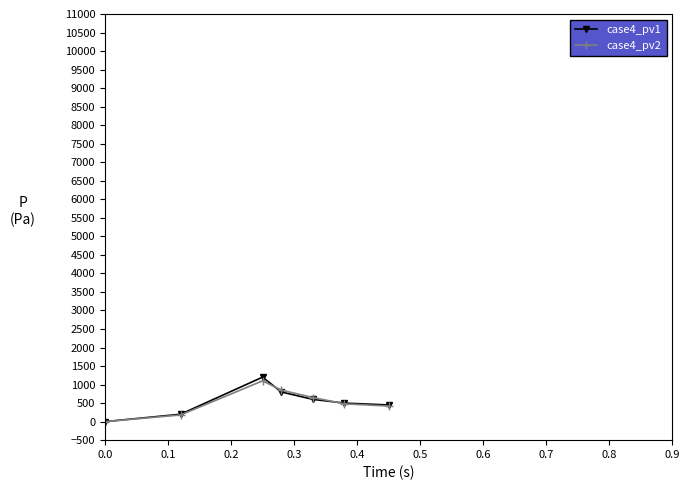

Which series has the widest spread of values?

case4_pv1